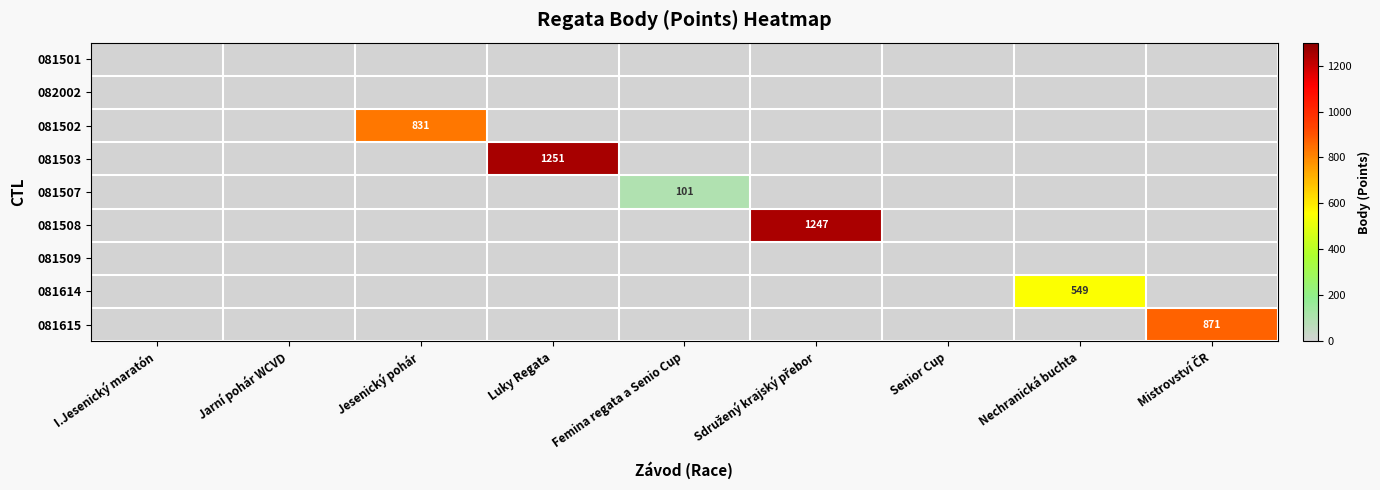

How many values in the 081614 series exceed 0?

1